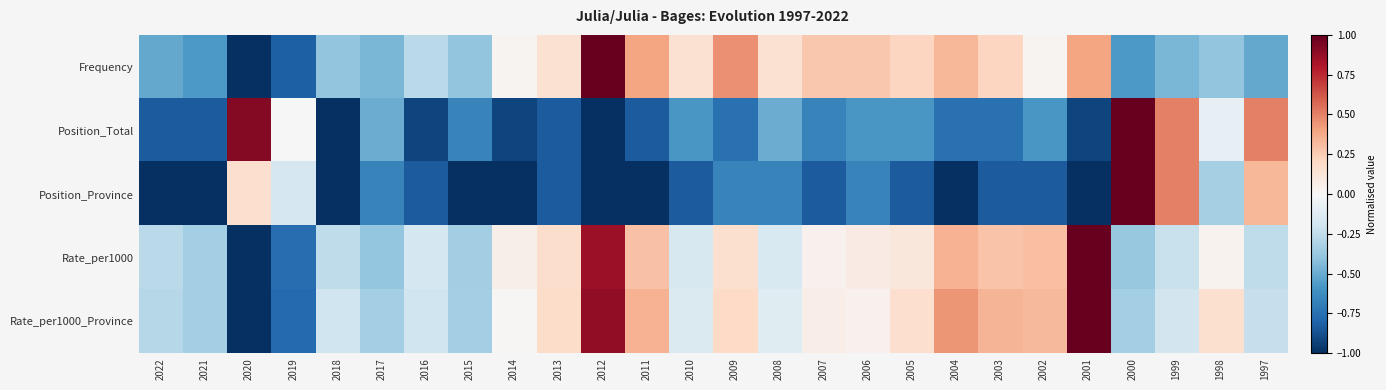

Between 2014 and 1997, which series saw the biggest shift?

Position_Total